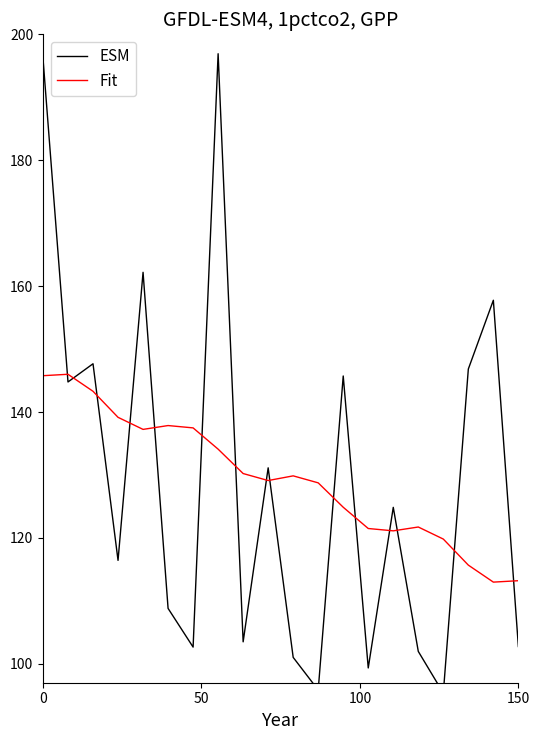

What is the maximum value for Fit?

146.0